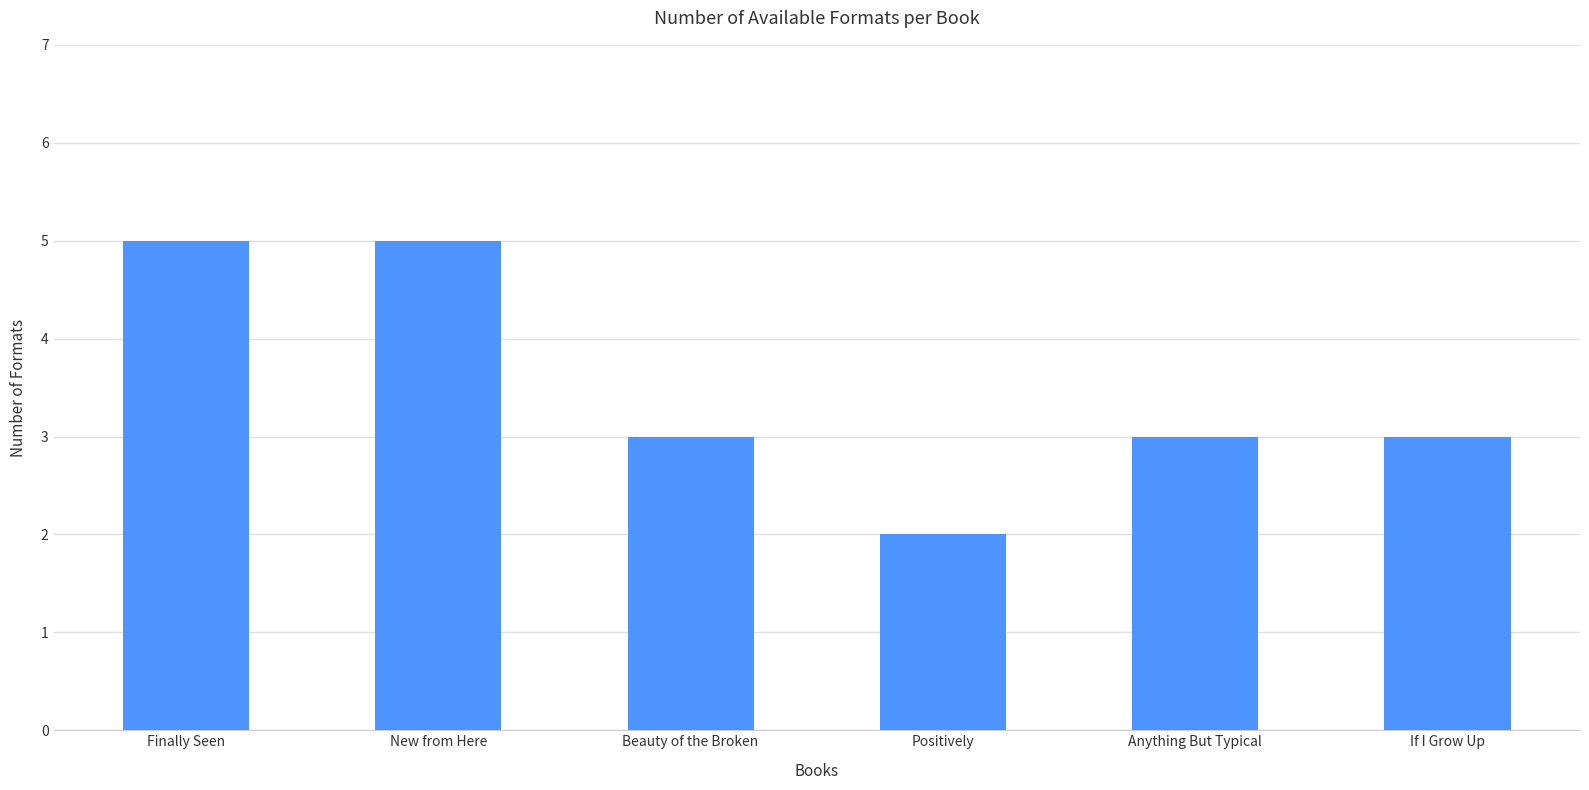

At which label does the data first exceed 3?

Finally Seen